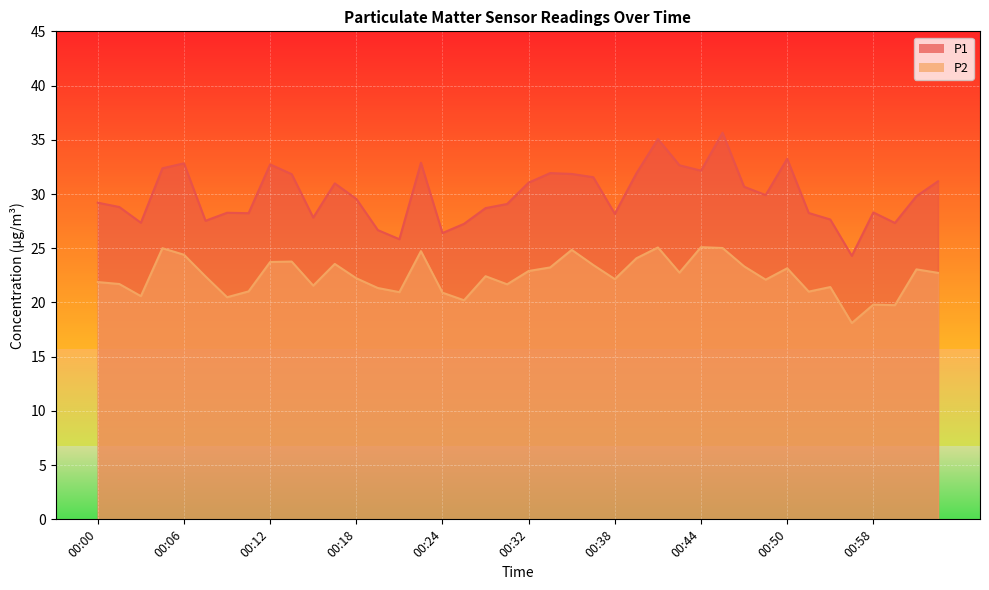

True or false: P1 has more than 0 points higher than both neighbors.

True